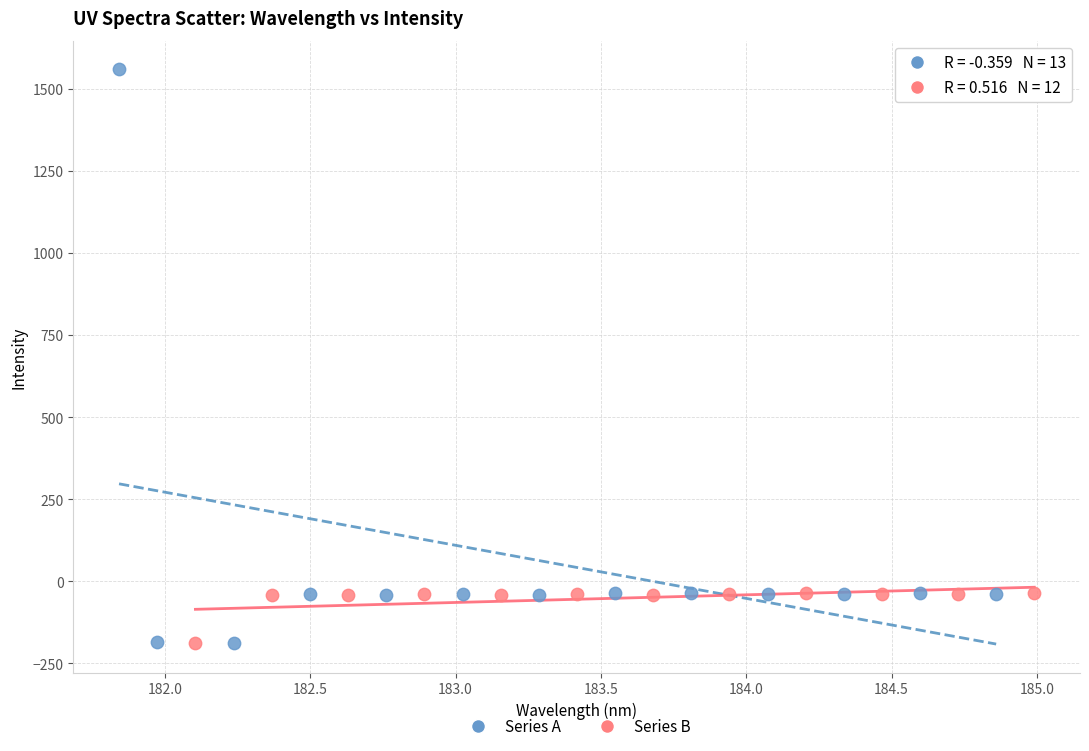

Which series has the widest spread of Y values?

Series A